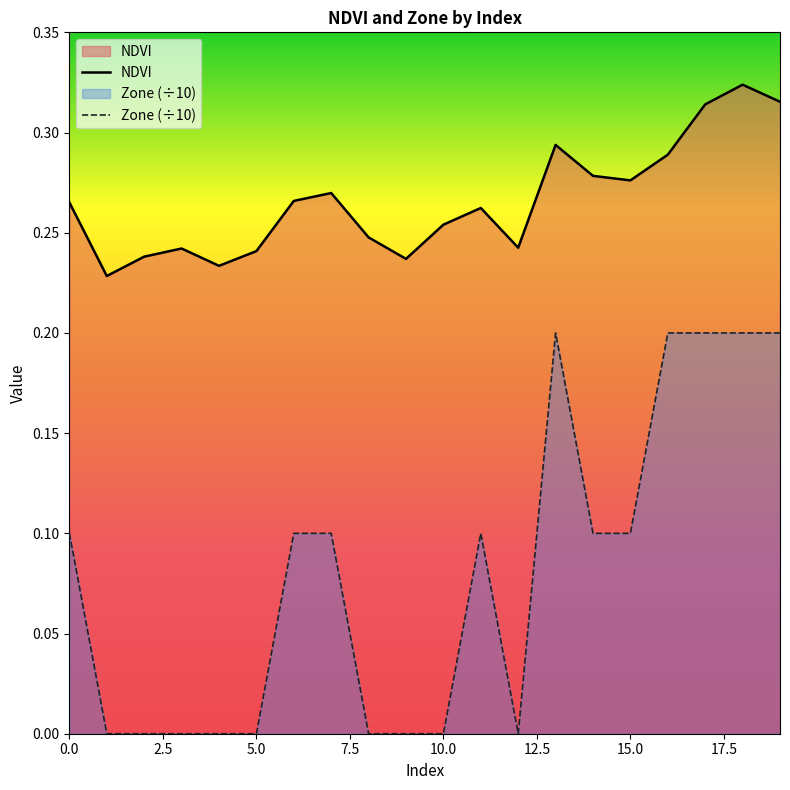

True or false: NDVI has more than 0 points higher than both neighbors.

True